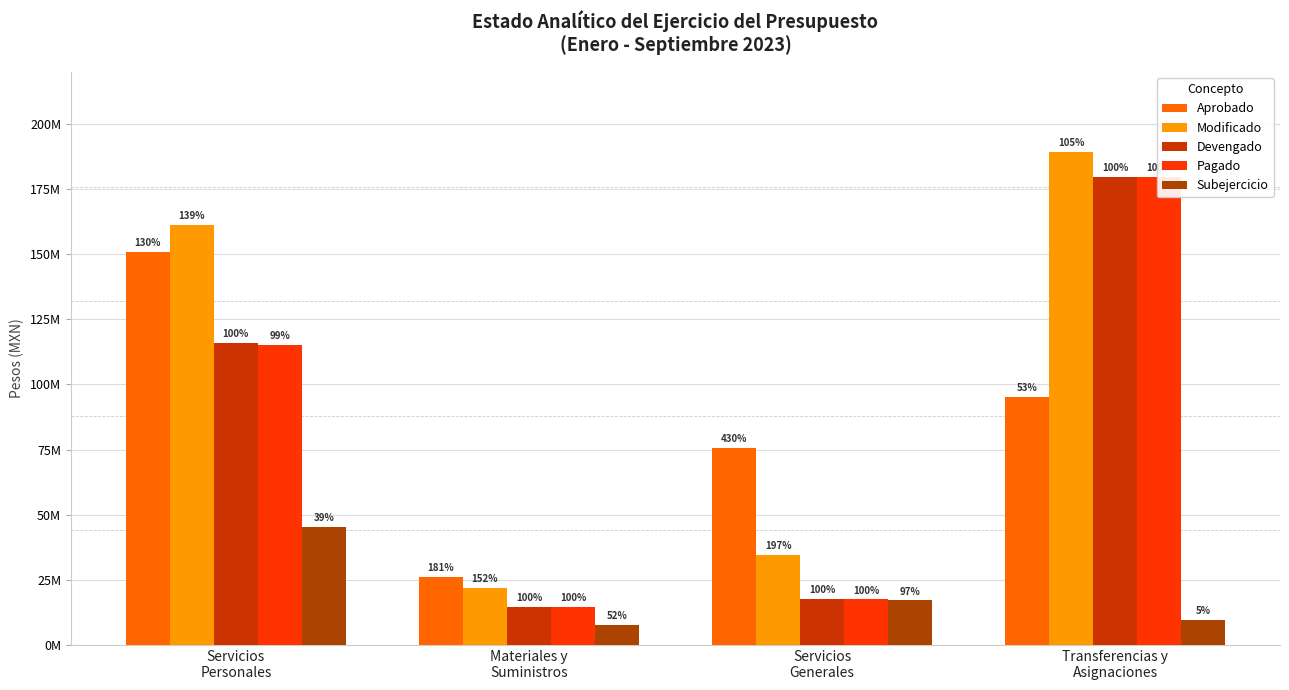

How many distinct data groups are displayed?

5